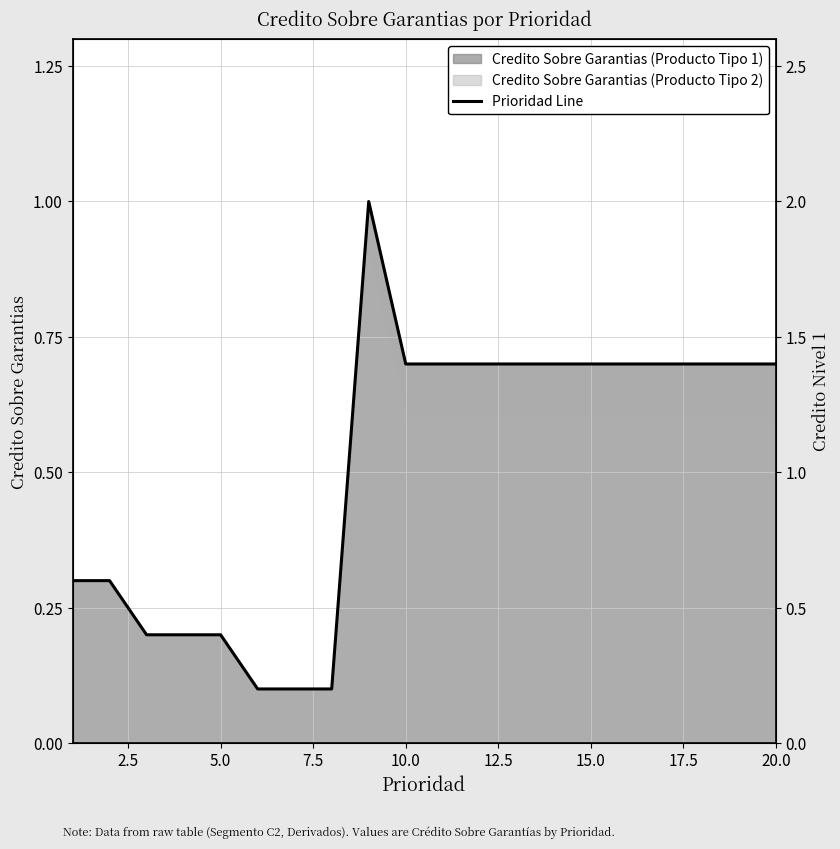

What is the highest value of the Credito Sobre Garantias (Producto Tipo 2) series?

0.9